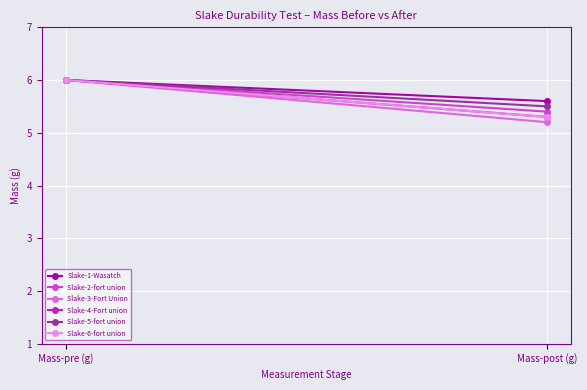

The value of Slake-1-Wasatch at Mass-post (g) is 2.3. True or false?

False